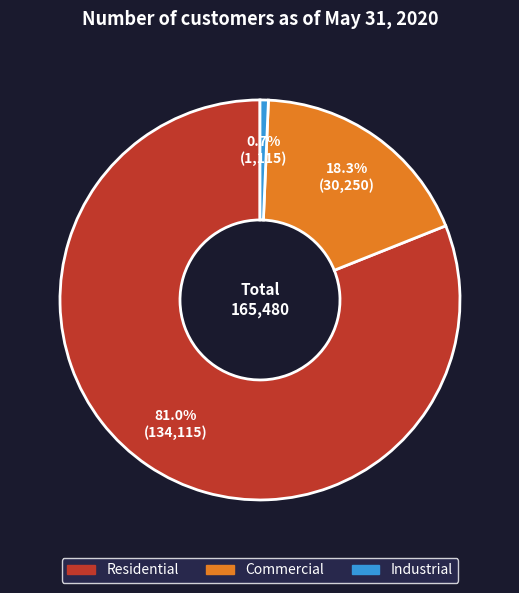

Is there any slice that represents more than half of the pie?

Yes